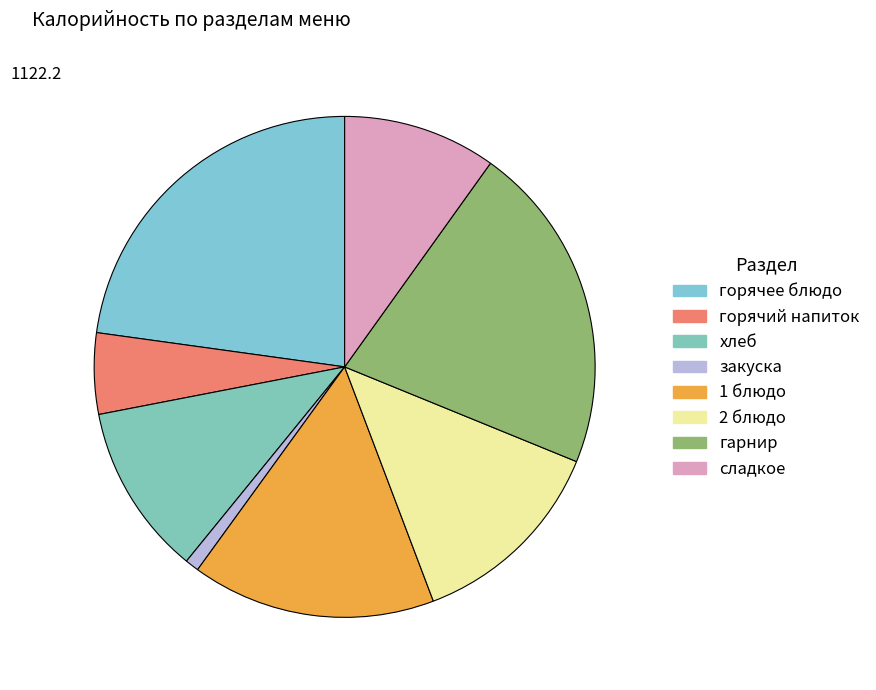

Is the sum of хлеб and гарнир greater than half?

No